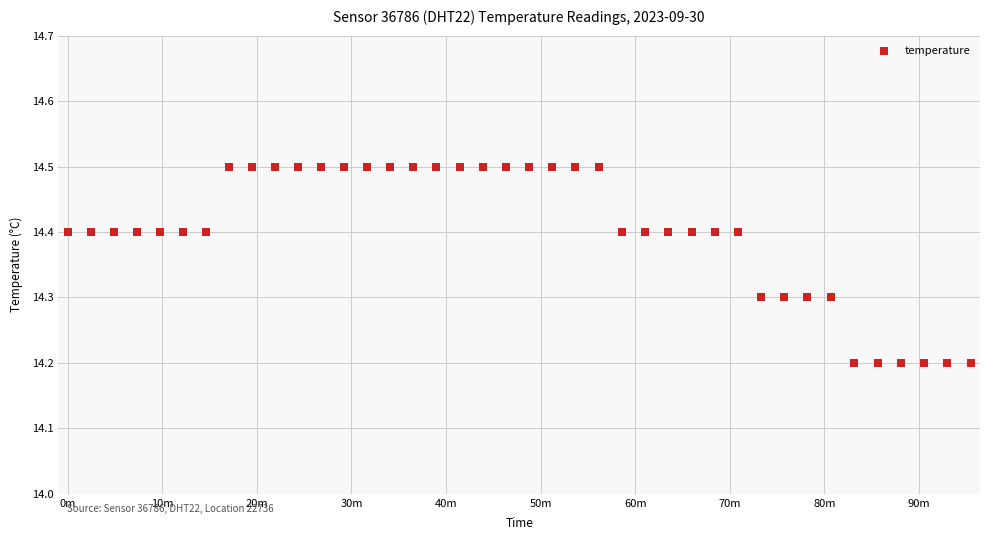

What is the range of Y values (max minus min)?

0.3